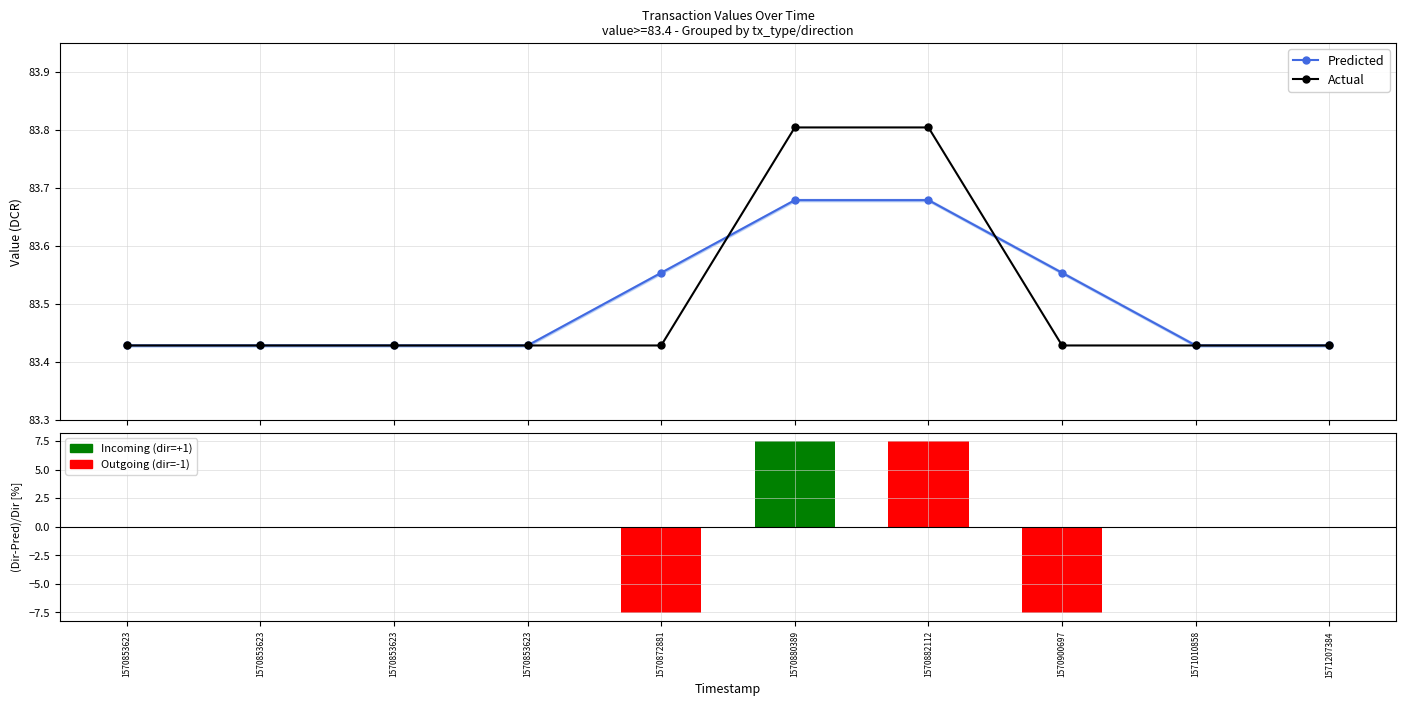

What are all the series names shown in the legend?

Predicted, Actual